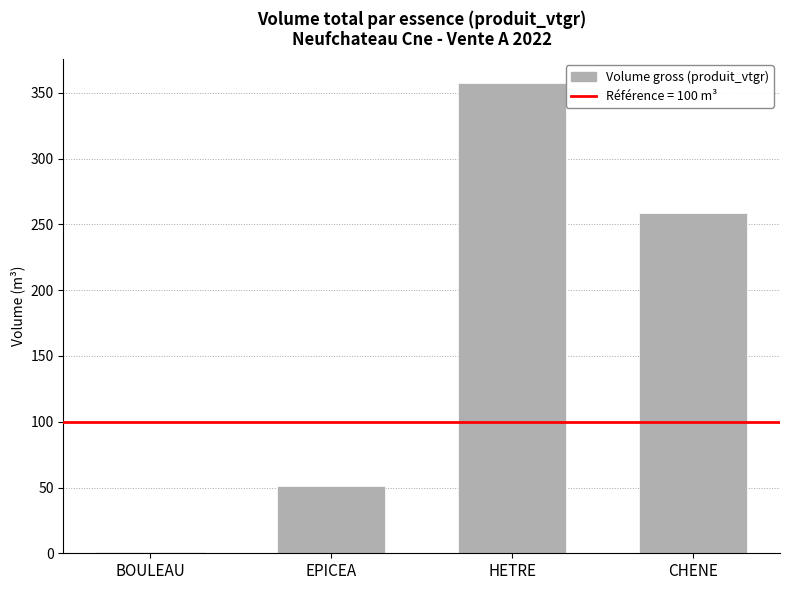

At which label is the value closest to 179?

CHENE